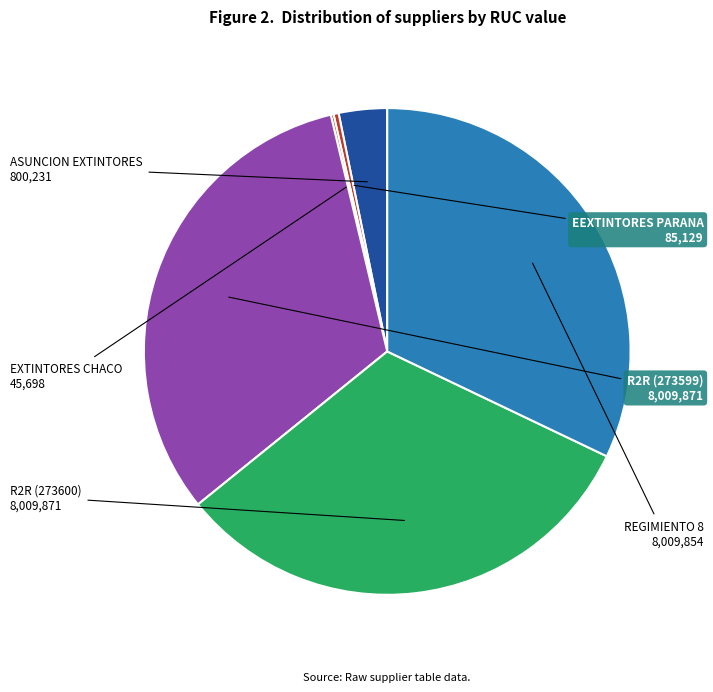

Is it true that R2R (273600) is 32% of the pie?

True